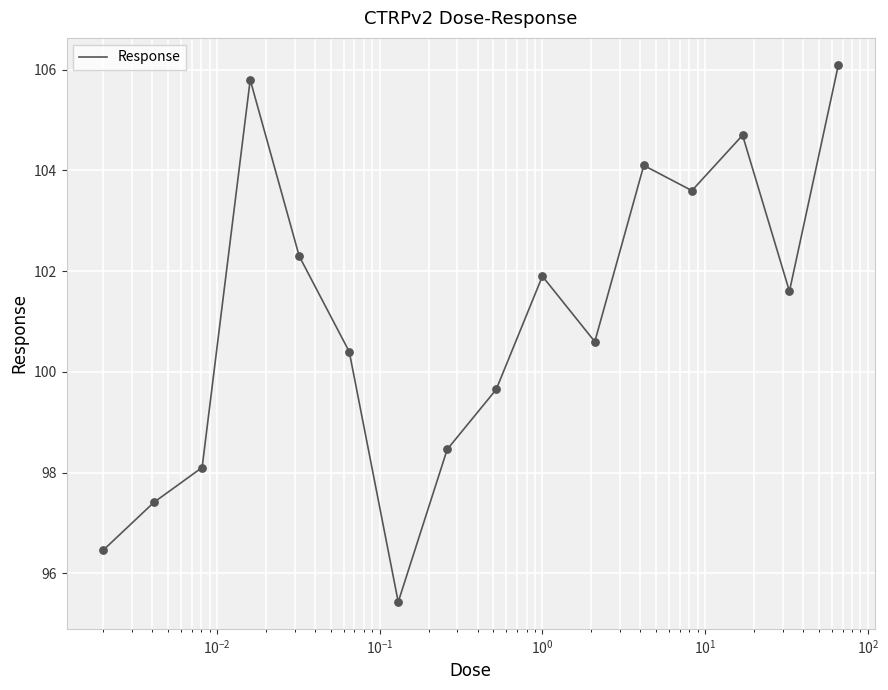

What is the greatest value displayed?

106.1